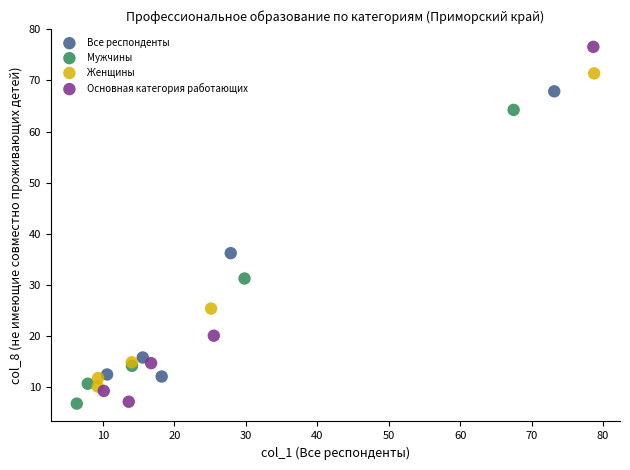

Which series has the largest Y range (max minus min)?

Основная категория работающих